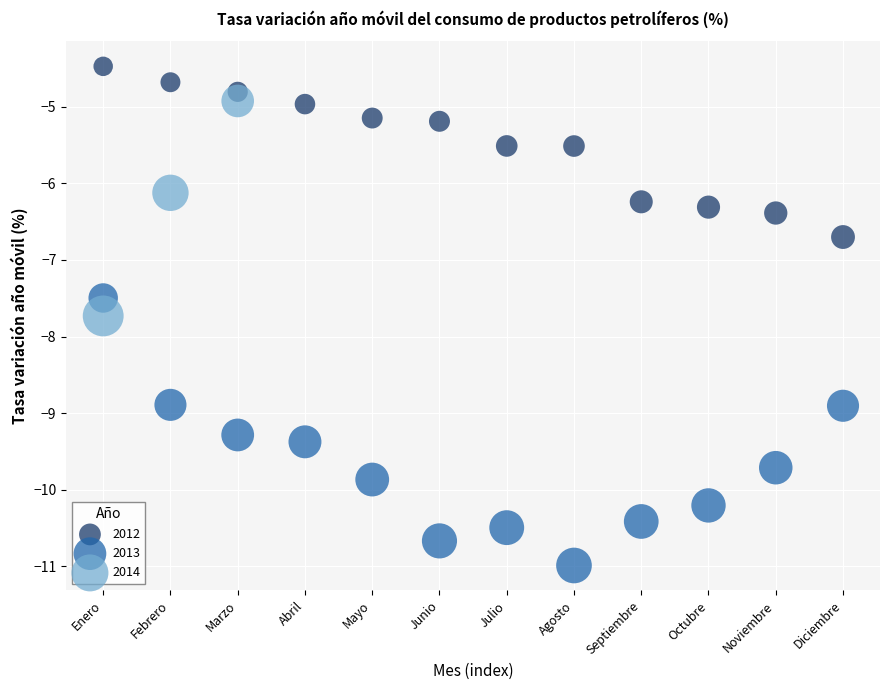

What are all the series names shown in the legend?

2012, 2013, 2014